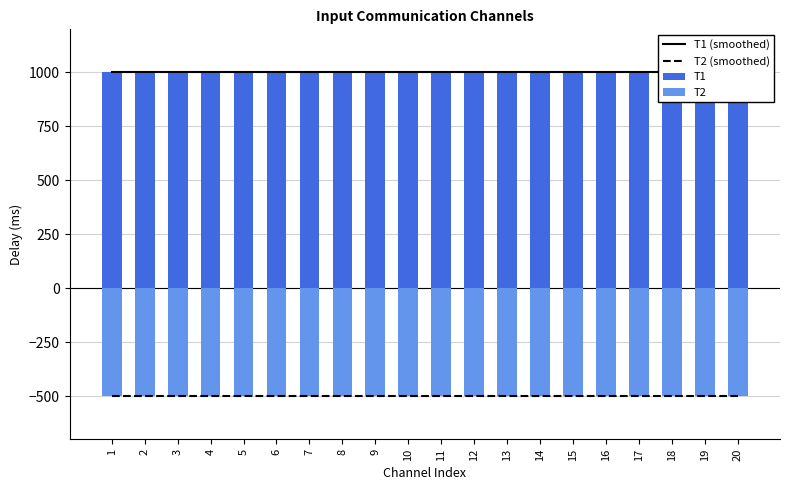

What is the highest value of the T1 series?

1000